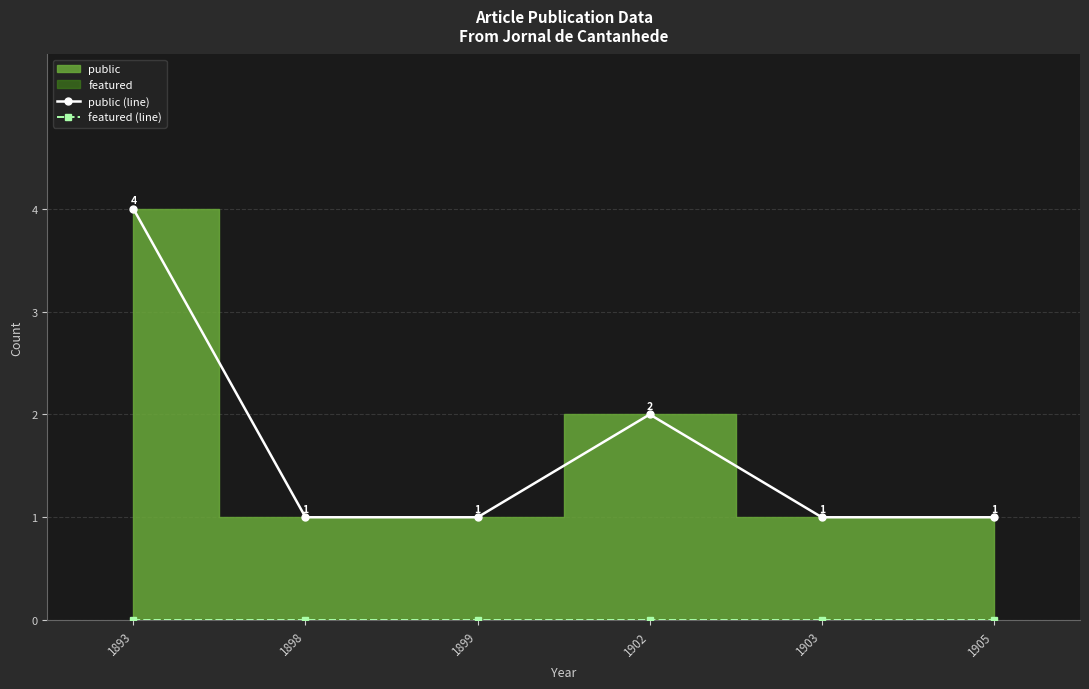

How many data points does each series have?

6